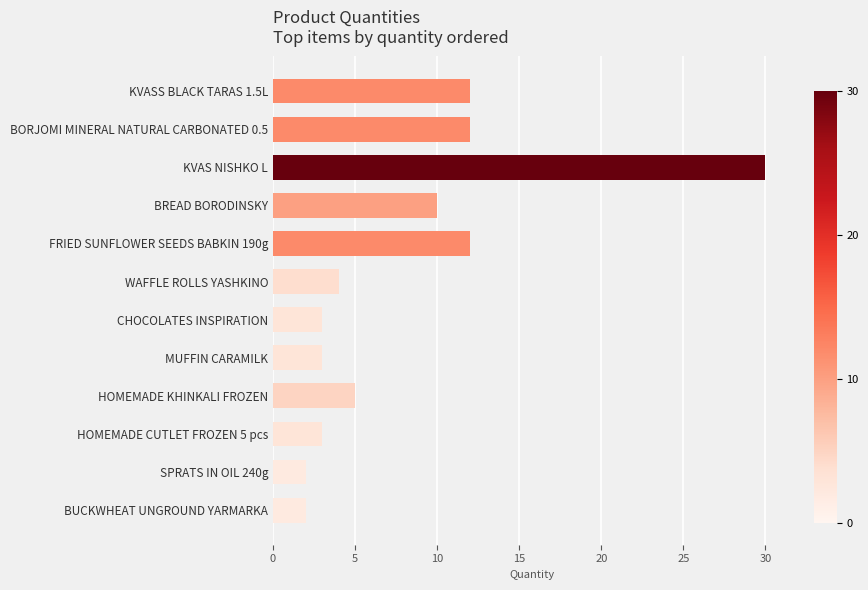

The chart shows a value of 13 at KVAS NISHKO L. True or false?

False